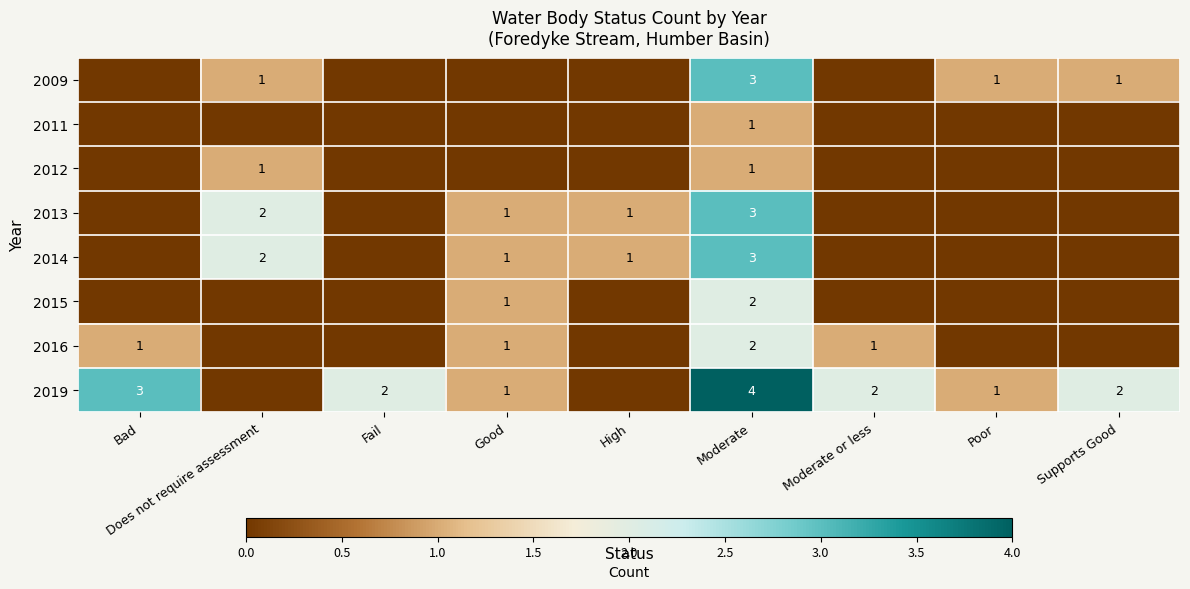

True or false: 2019 has a value of 2 at Moderate or less.

True